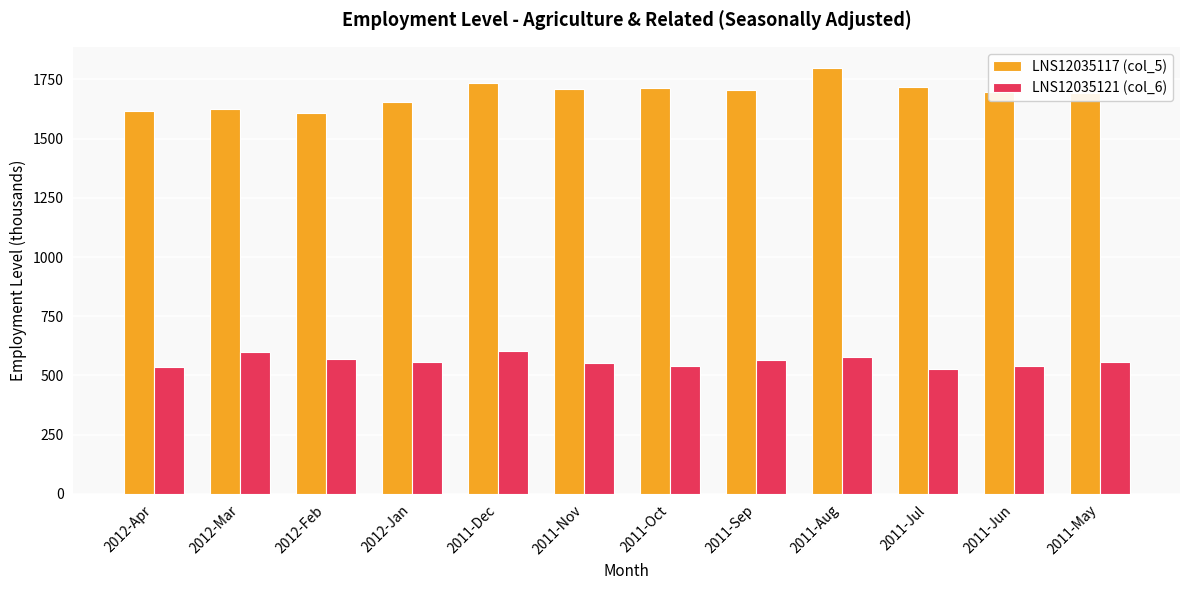

What is the average value of the LNS12035117 (col_5) series?

1689